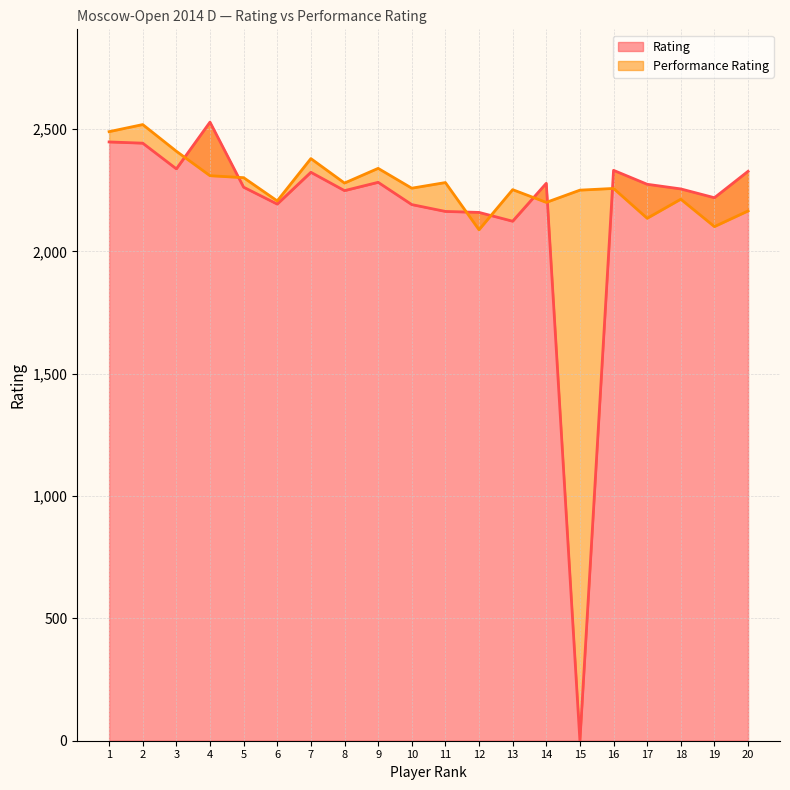

The value of Performance Rating at 17 is 3622. True or false?

False